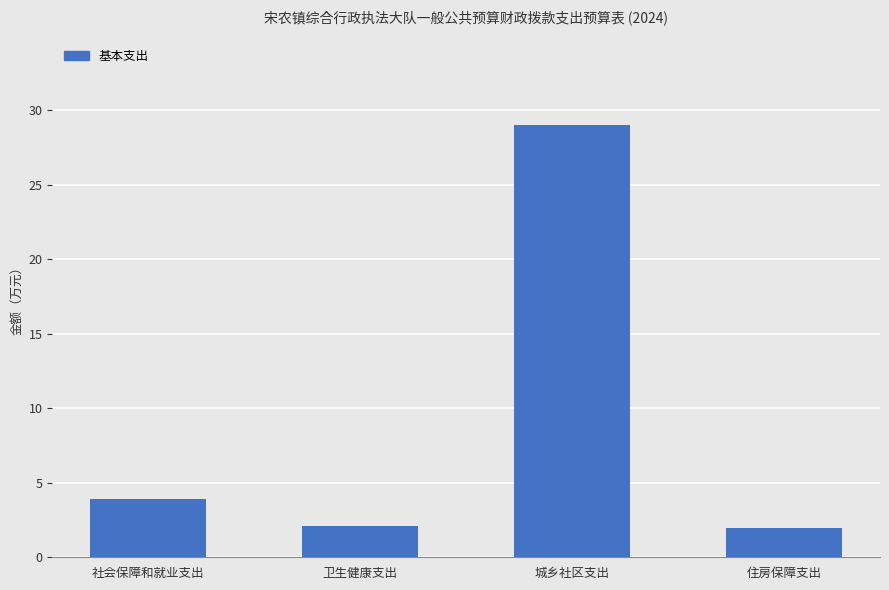

At which category does the chart reach its peak across all series?

城乡社区支出